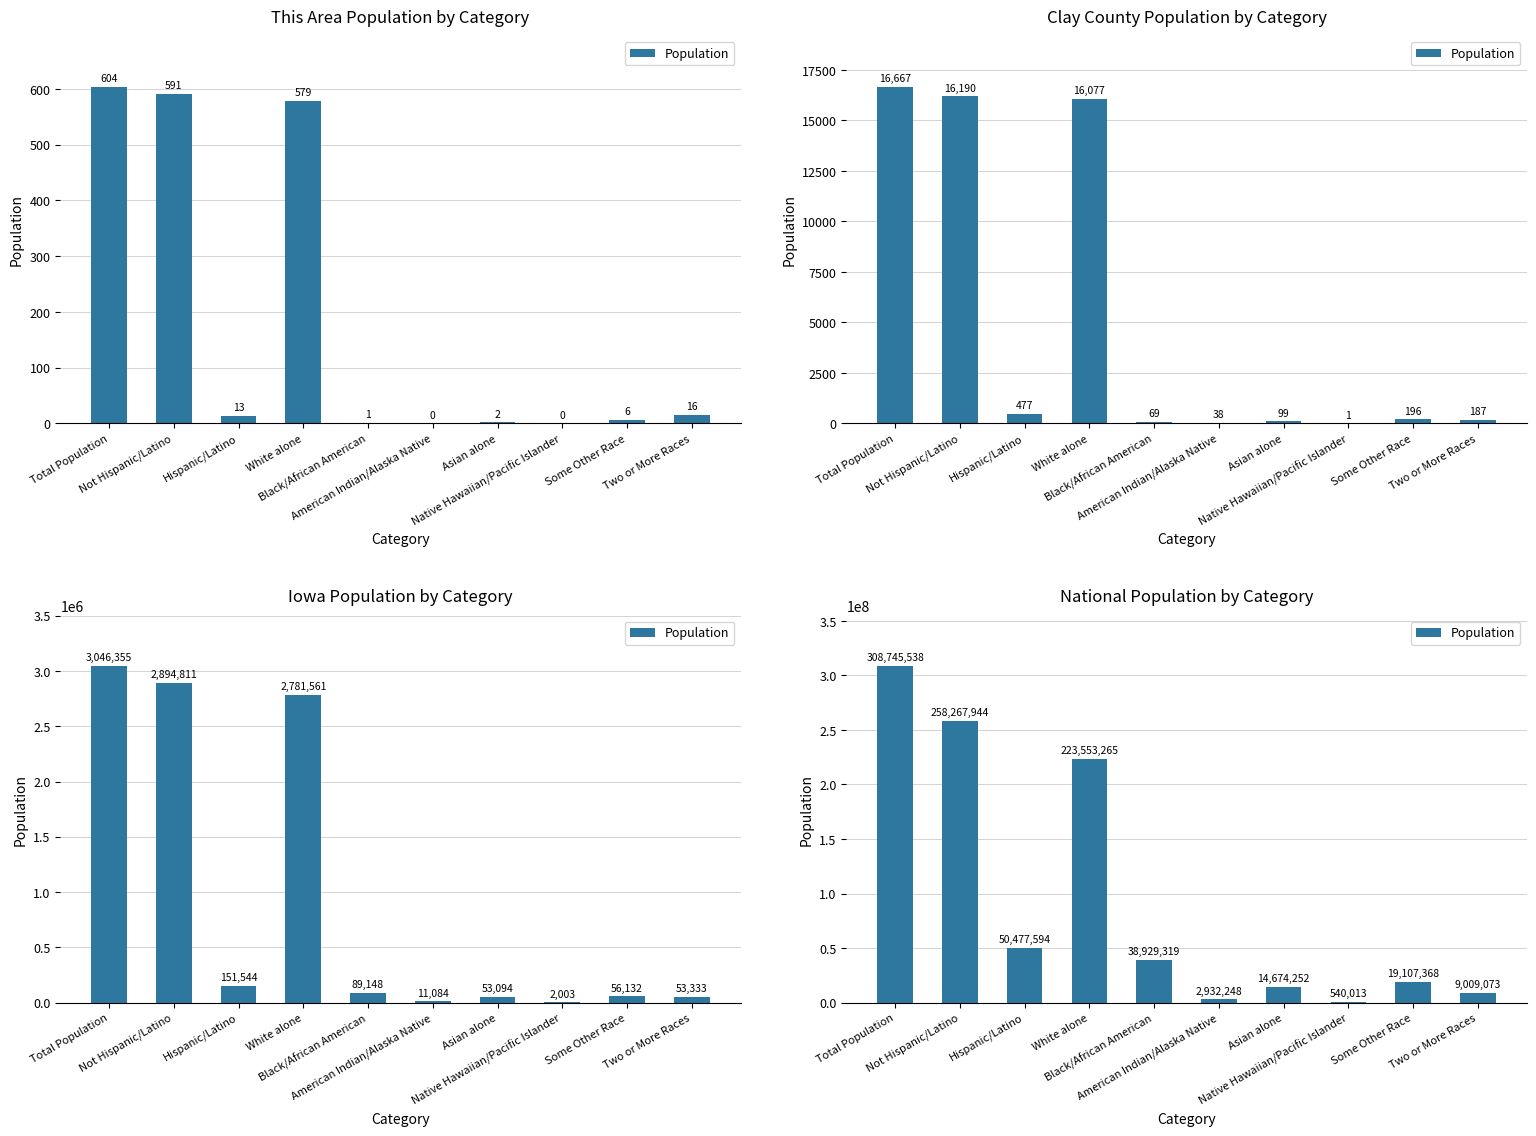

The value at White alone is 310309469. True or false?

False